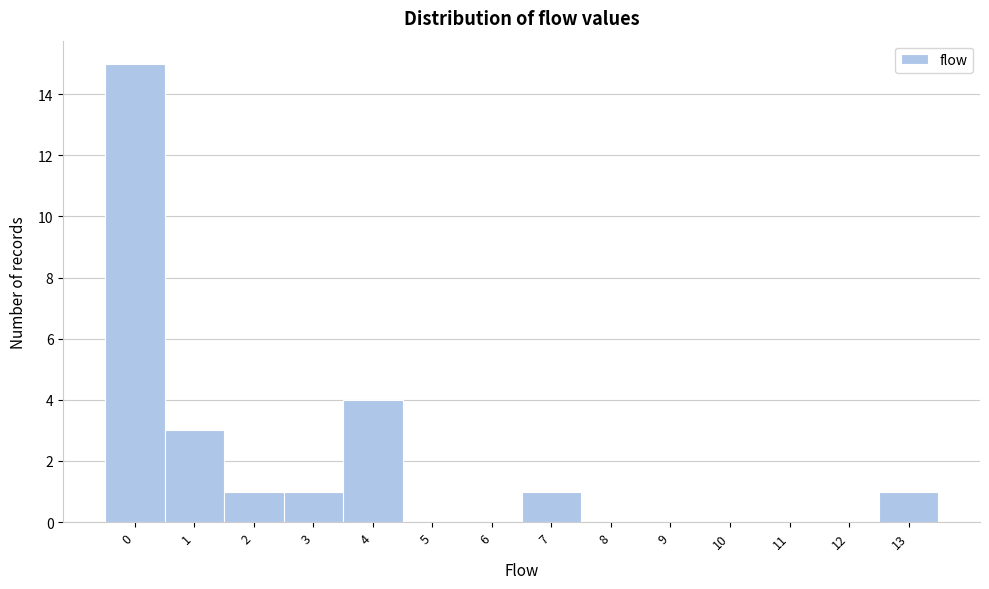

How tall is the bar that spans -0.5 to 0.5 on the x-axis? The values are not printed on the chart, so give them approximately, as read against the axis.

15